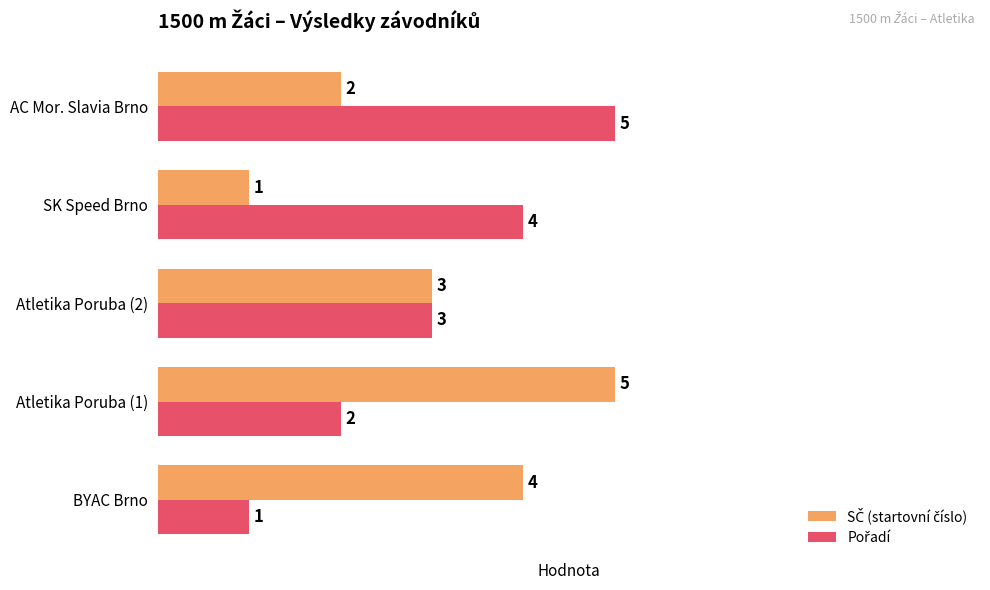

What is the total value across all series at AC Mor. Slavia Brno?

7